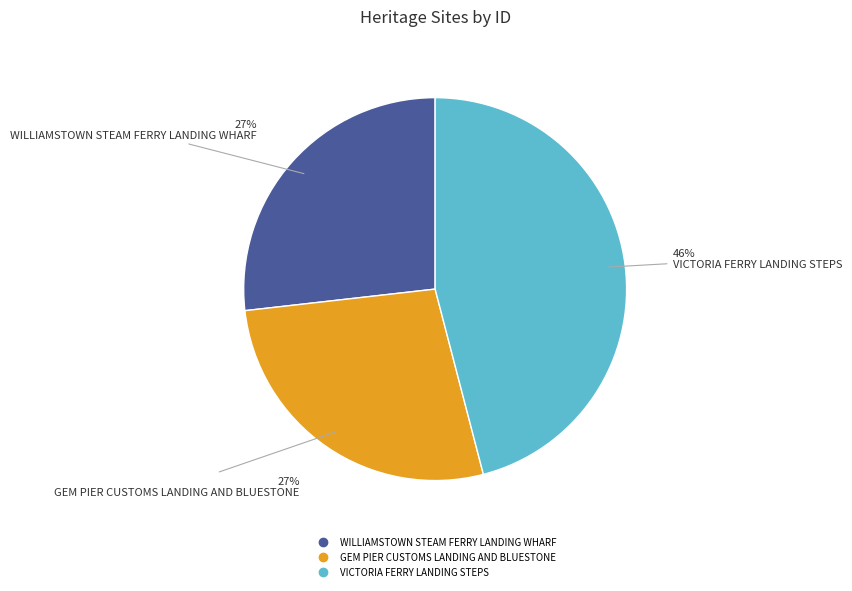

How many slices are in this pie chart?

3